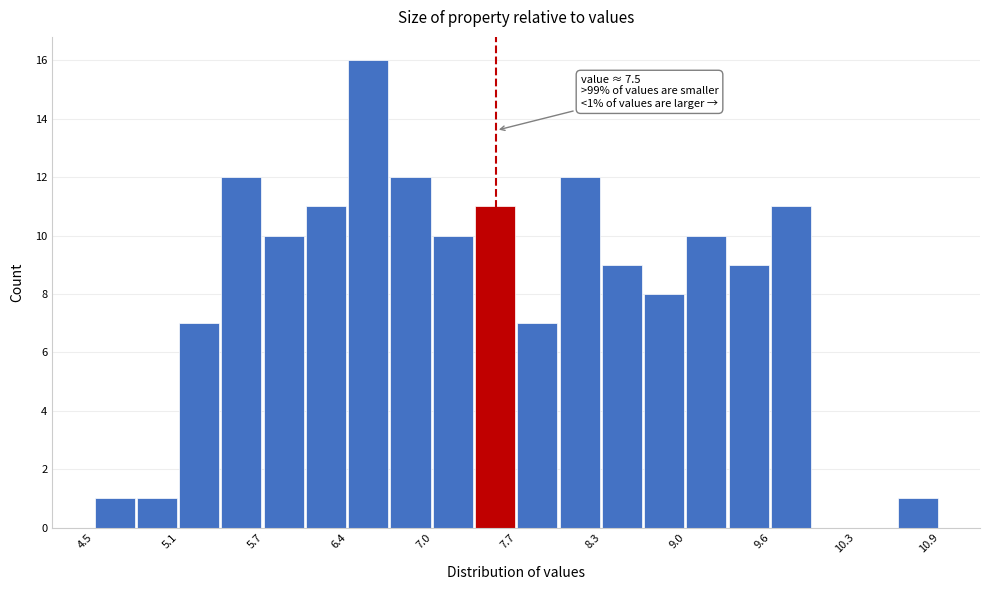

Around what value on the x-axis is the tallest bar? Give the approximate position of its centre, as read against the axis.

6.5